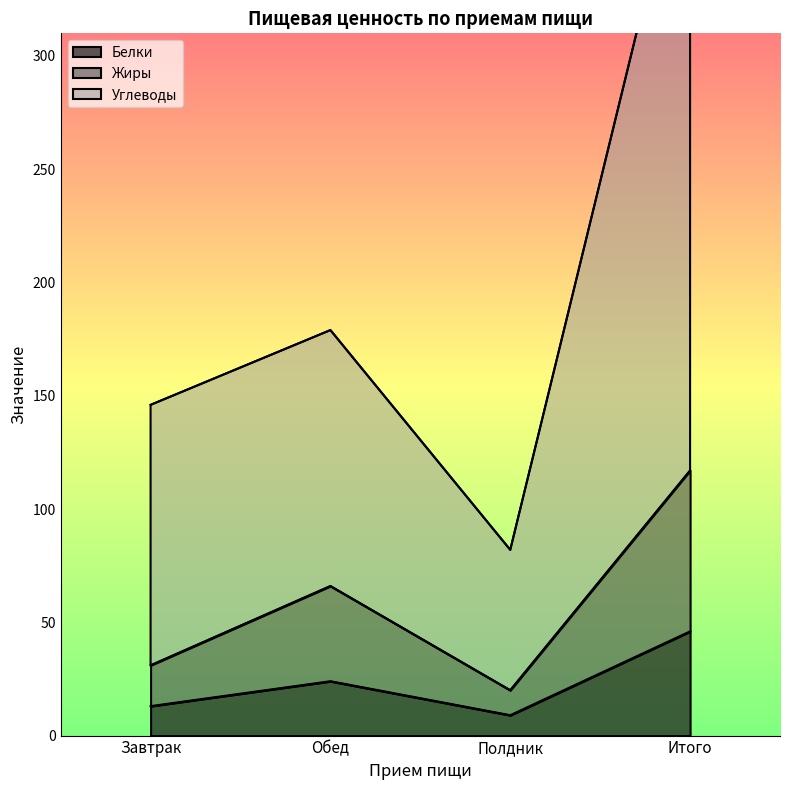

Between Полдник and Итого, which series saw the biggest shift?

Углеводы